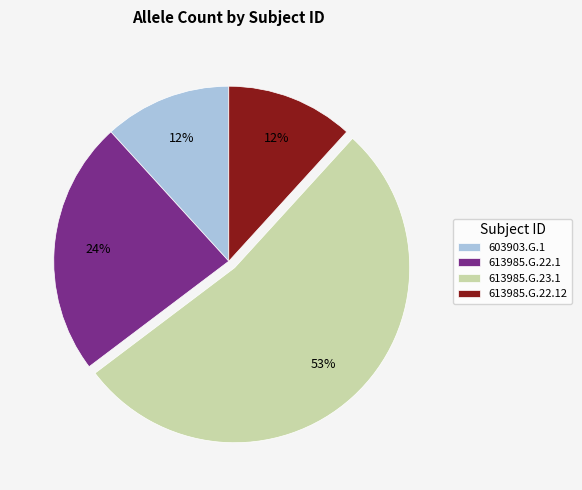

To the nearest percent, what portion does 613985.G.22.12 represent?

12%